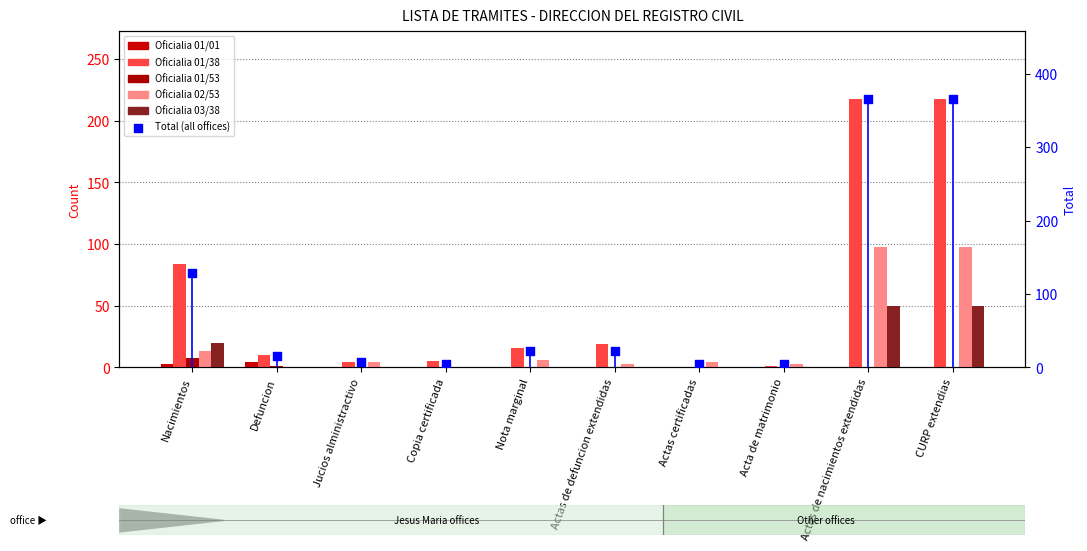

What is the total value across all series at Actas certificadas?

8